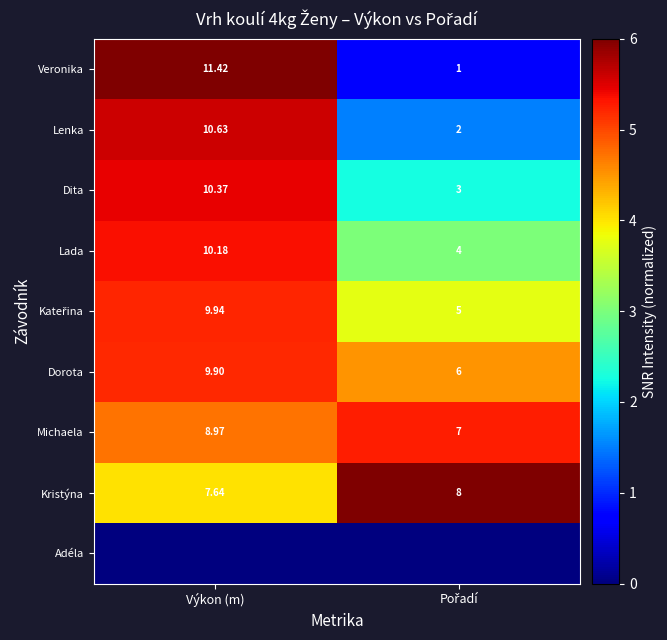

Is the value of Lenka at Výkon (m) greater than the value of Veronika at Výkon (m)?

No